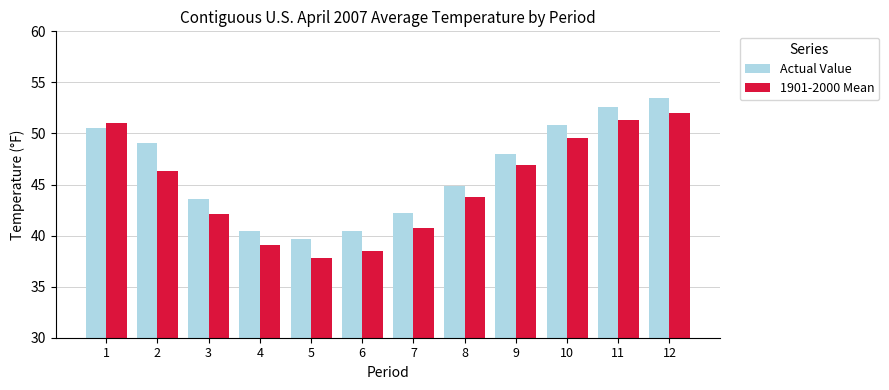

List the series in order of their overall mean, highest first.

Actual Value, 1901-2000 Mean